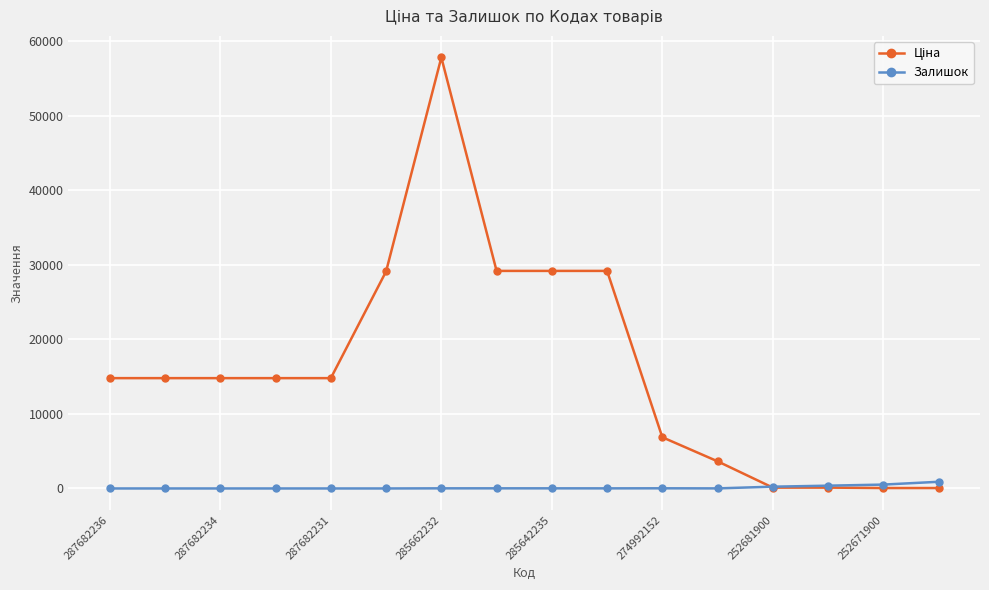

True or false: Залишок has more than 1 points higher than both neighbors.

True